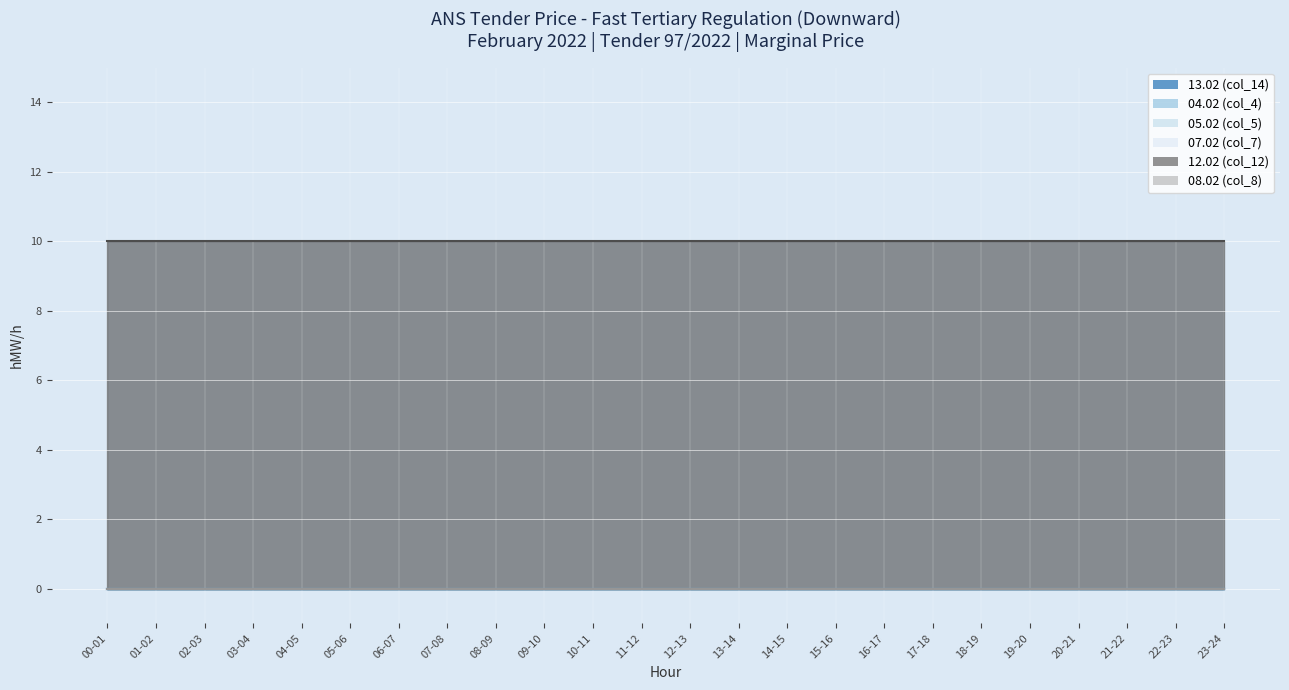

The 04.02 (col_4) series shows 0 at 23-24. True or false?

True